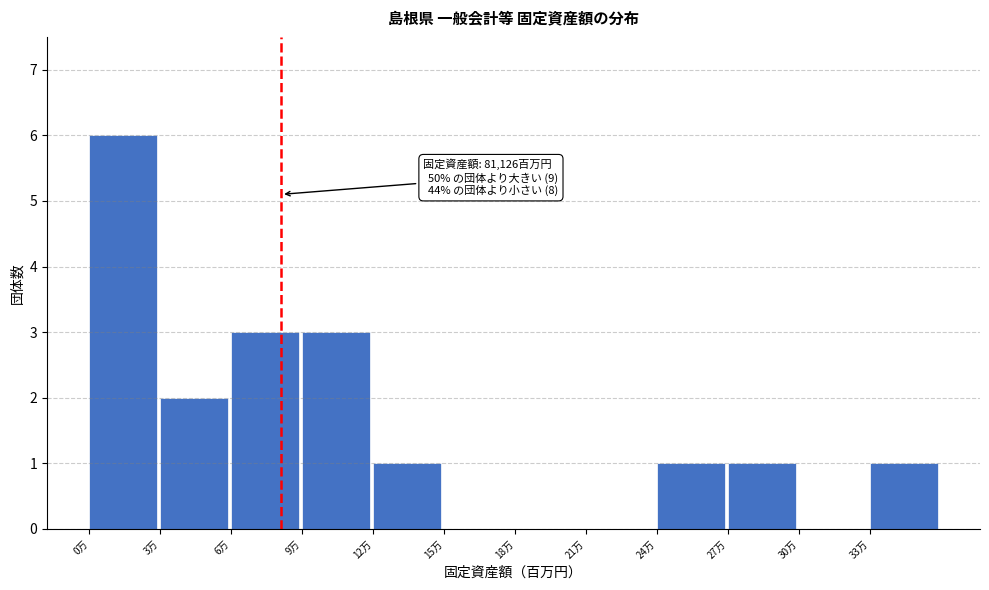

Reading left to right, list all the values displayed in this chart.

0万=6	3万=2	6万=3	9万=3	12万=1	15万=0	18万=0	21万=0	24万=1	27万=1	30万=0	33万=1